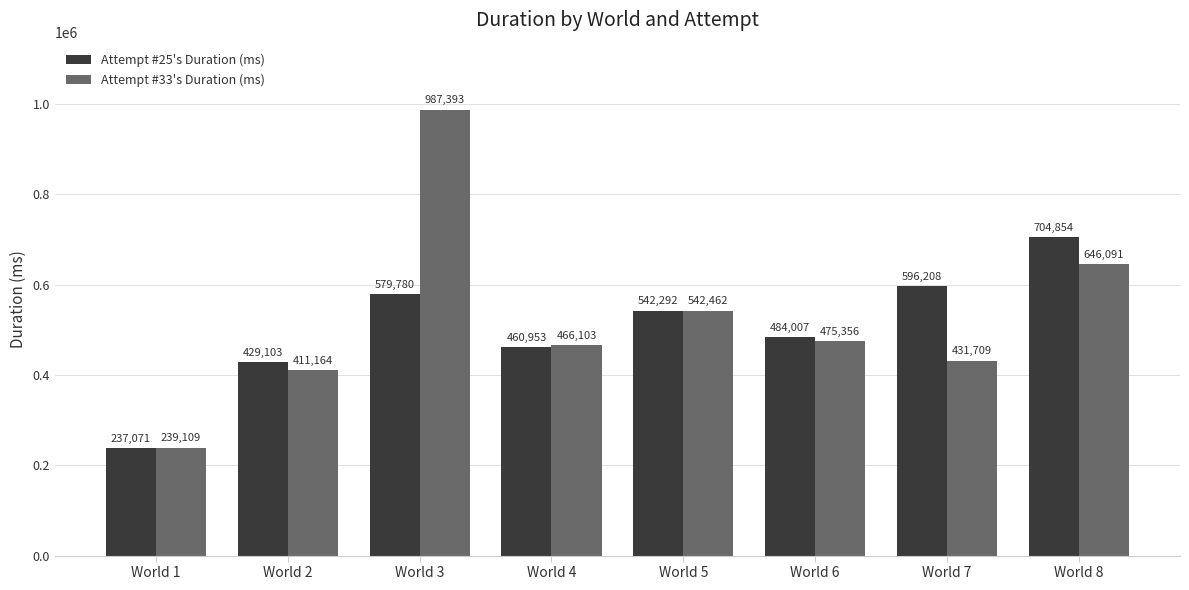

Rank the series at World 7 from highest to lowest value.

Attempt #25's Duration (ms), Attempt #33's Duration (ms)